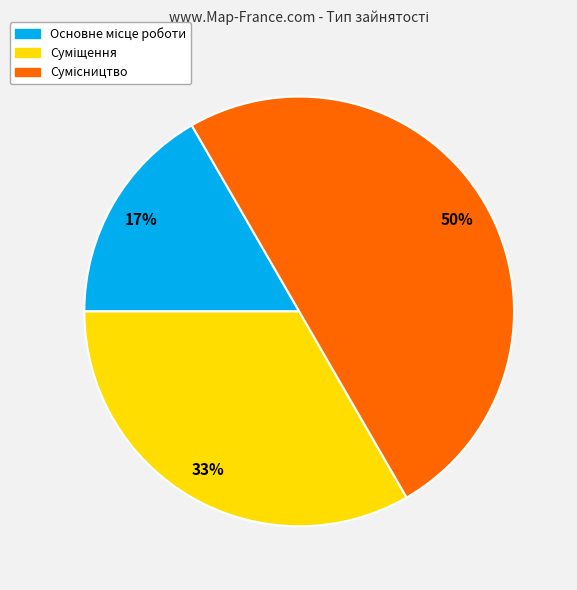

To the nearest percent, what is the average slice percentage?

33%